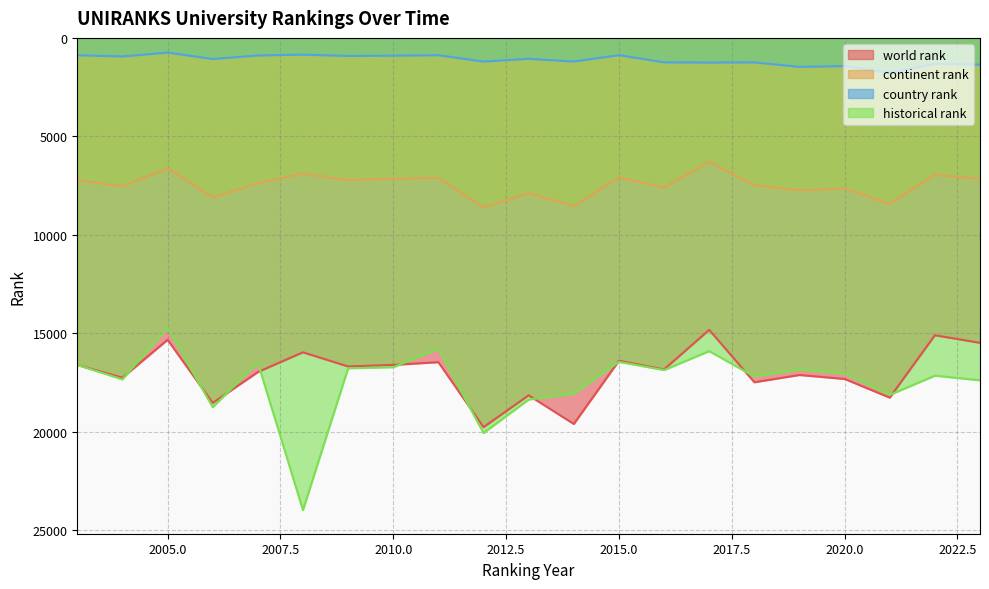

Reading right to left, transcribe all the data shown in this chart.

world rank: 2023=15490.0	2022=15105.0	2021=18272.0	2020=17324.0	2019=17122.0	2018=17491.0	2017=14830.0	2016=16840.0	2015=16397.0	2014=19610.0	2013=18155.0	2012=19772.0	2011=16471.0	2010=16610.0	2009=16691.0	2008=15971.0	2007=16973.0	2006=18540.0	2005=15333.0	2004=17259.0	2003=16613.0
continent rank: 2023=7173.0	2022=6953.0	2021=8429.0	2020=7652.0	2019=7750.0	2018=7481.0	2017=6295.0	2016=7596.0	2015=7093.0	2014=8548.0	2013=7883.0	2012=8614.0	2011=7121.0	2010=7148.0	2009=7223.0	2008=6893.0	2007=7390.0	2006=8102.0	2005=6624.0	2004=7541.0	2003=7234.0
country rank: 2023=1361.0	2022=1316.0	2021=1779.0	2020=1429.0	2019=1472.0	2018=1244.0	2017=1250.0	2016=1242.0	2015=877.0	2014=1201.0	2013=1061.0	2012=1203.0	2011=880.0	2010=903.0	2009=915.0	2008=850.0	2007=893.0	2006=1072.0	2005=745.0	2004=944.0	2003=879.0
historical rank: 2023=17392.5	2022=17157.0	2021=18134.0	2020=17051.5	2019=16849.5	2018=17199.0	2017=15911.5	2016=16873.0	2015=16454.5	2014=18075.0	2013=18370.0	2012=20071.0	2011=15788.5	2010=16729.0	2009=16781.0	2008=23987.0	2007=16490.5	2006=18759.0	2005=14726.0	2004=17345.0	2003=16613.0